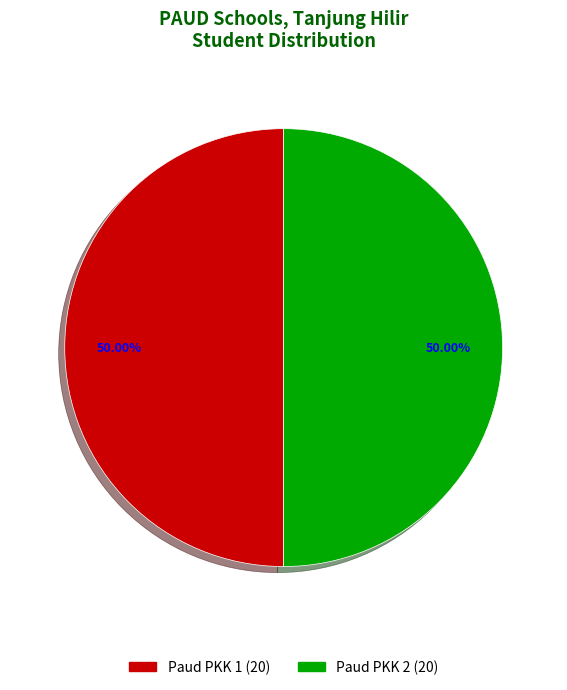

Is there a majority slice in this chart?

No